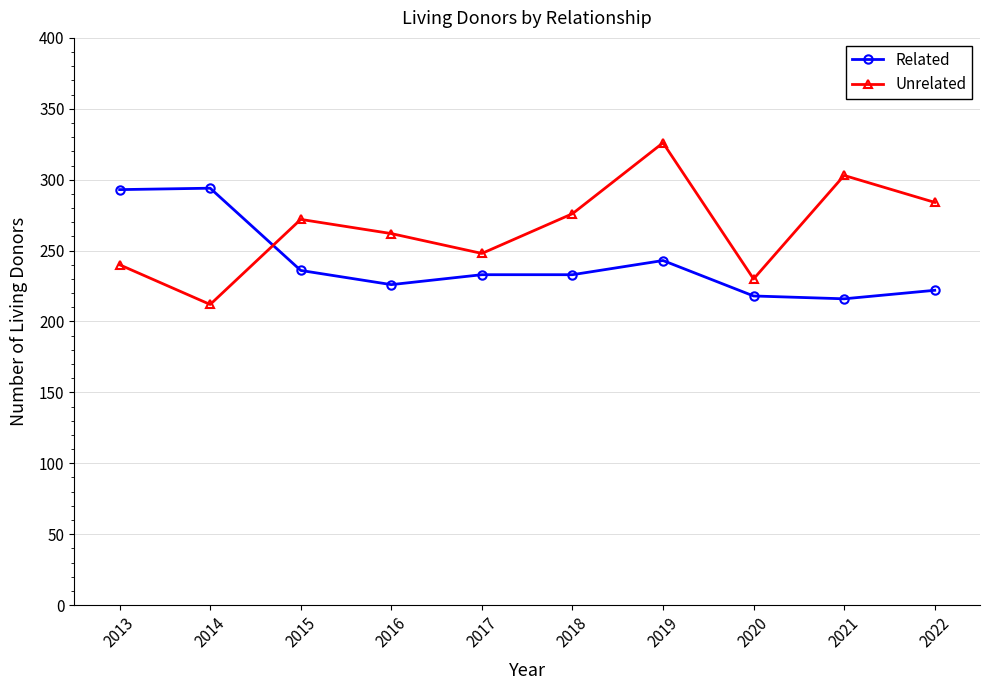

Between 2017 and 2021, which series saw the biggest shift?

Unrelated